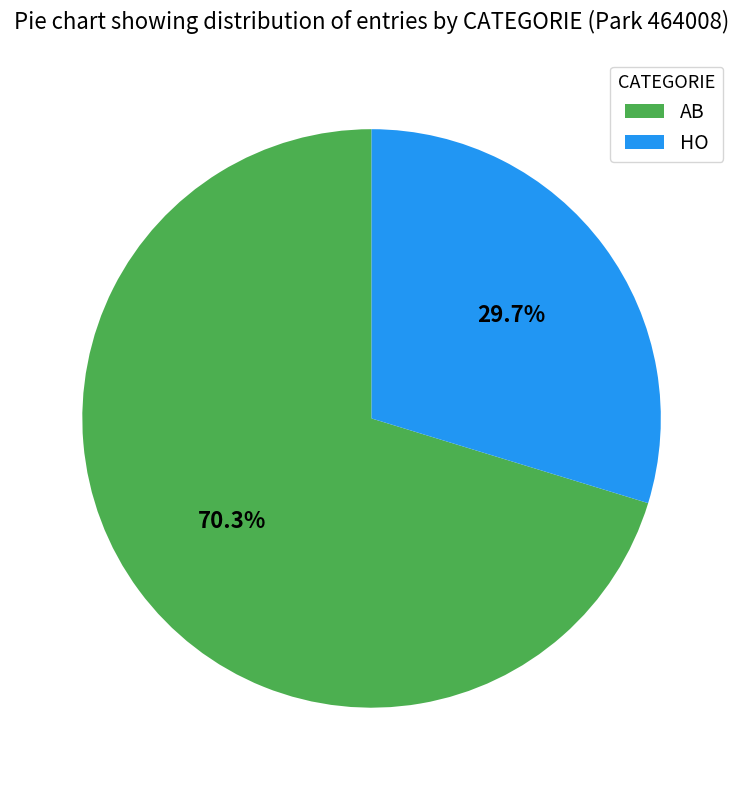

Which slice is the smallest?

HO